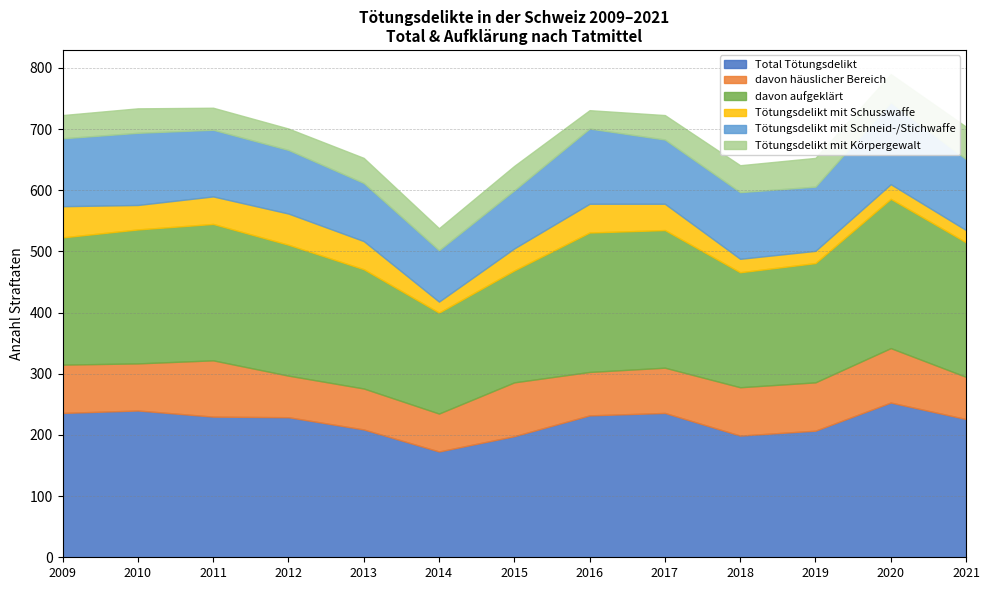

Rank the series at 2009 from lowest to highest value.

Tötungsdelikt mit Körpergewalt, Tötungsdelikt mit Schusswaffe, davon häuslicher Bereich, Tötungsdelikt mit Schneid-/Stichwaffe, davon aufgeklärt, Total Tötungsdelikt